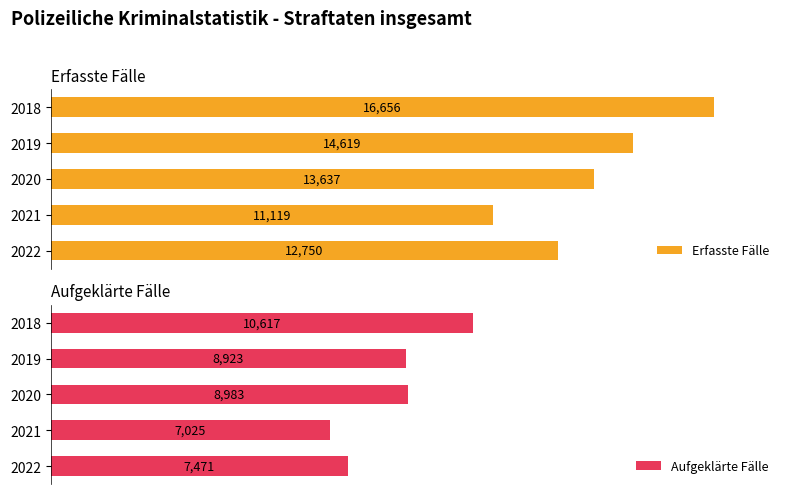

Rank the series by their maximum value, from highest to lowest.

Erfasste Fälle, Aufgeklärte Fälle